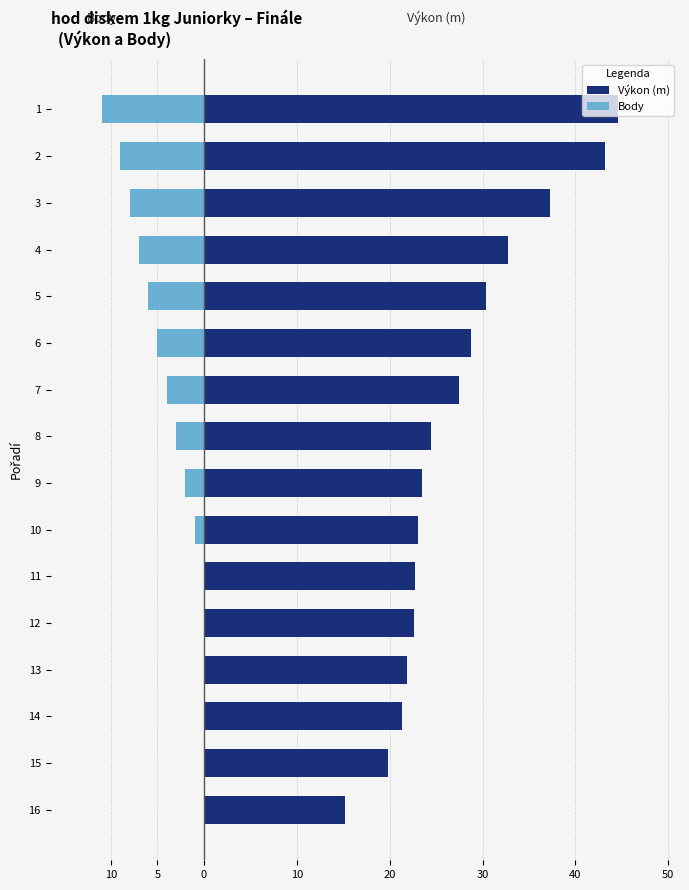

Rank the series by their maximum value, from highest to lowest.

Výkon (m), Body